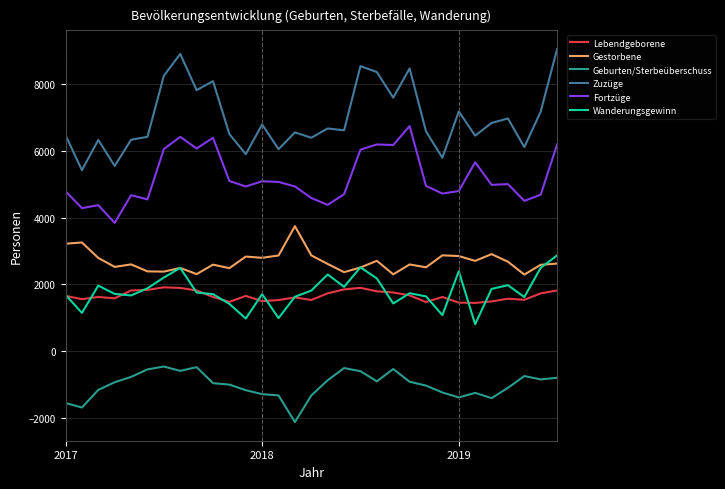

True or false: Gestorbene and Lebendgeborene cross at least once.

False